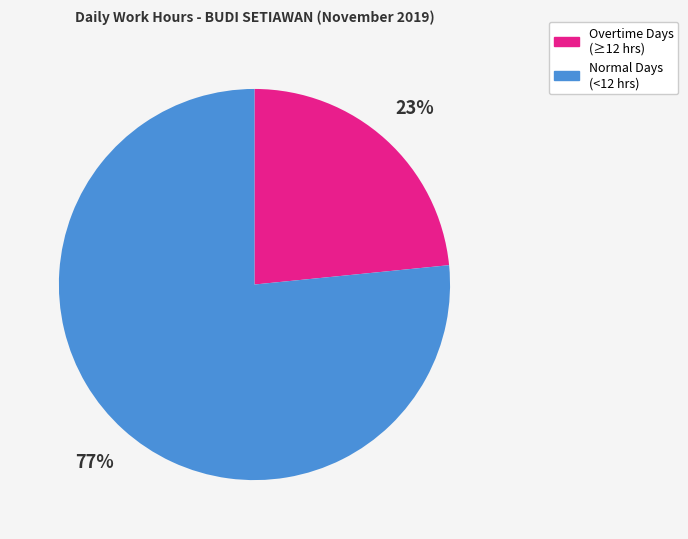

Approximately how many times larger is the value at Overtime Days (≥12 hrs) compared to Normal Days (<12 hrs)?

0.3